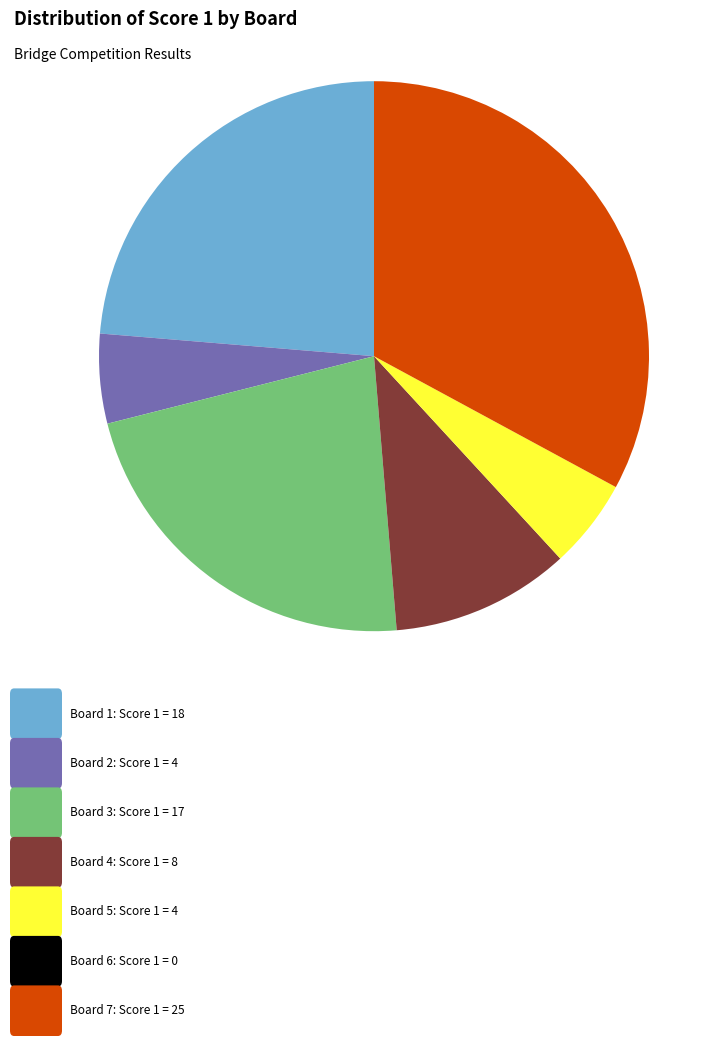

Is there any slice that represents more than half of the pie?

No